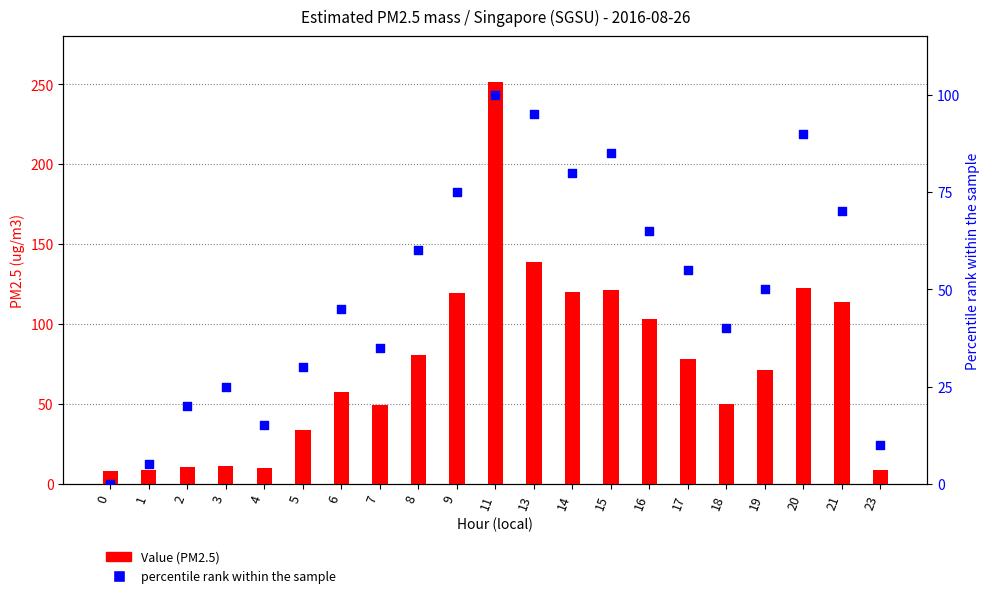

Which series has the largest total across all categories?

Value